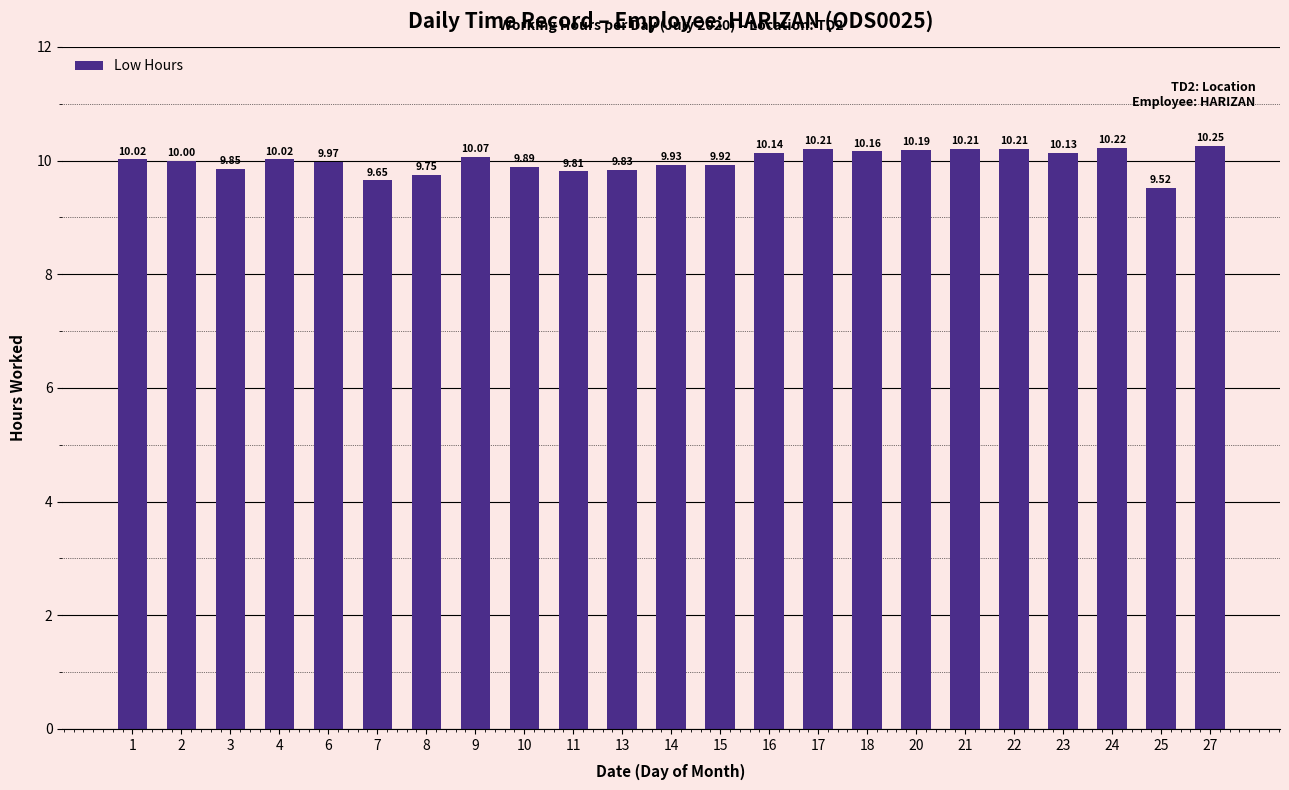

Is it true that the value at 2 is 17.9?

False